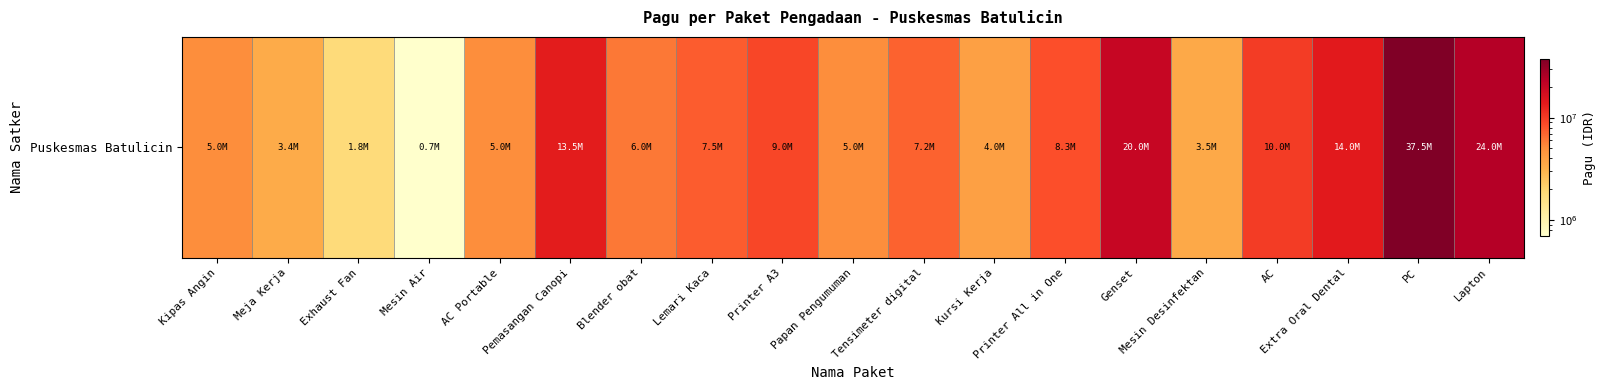

What is the change in value from AC to PC?

+27500000